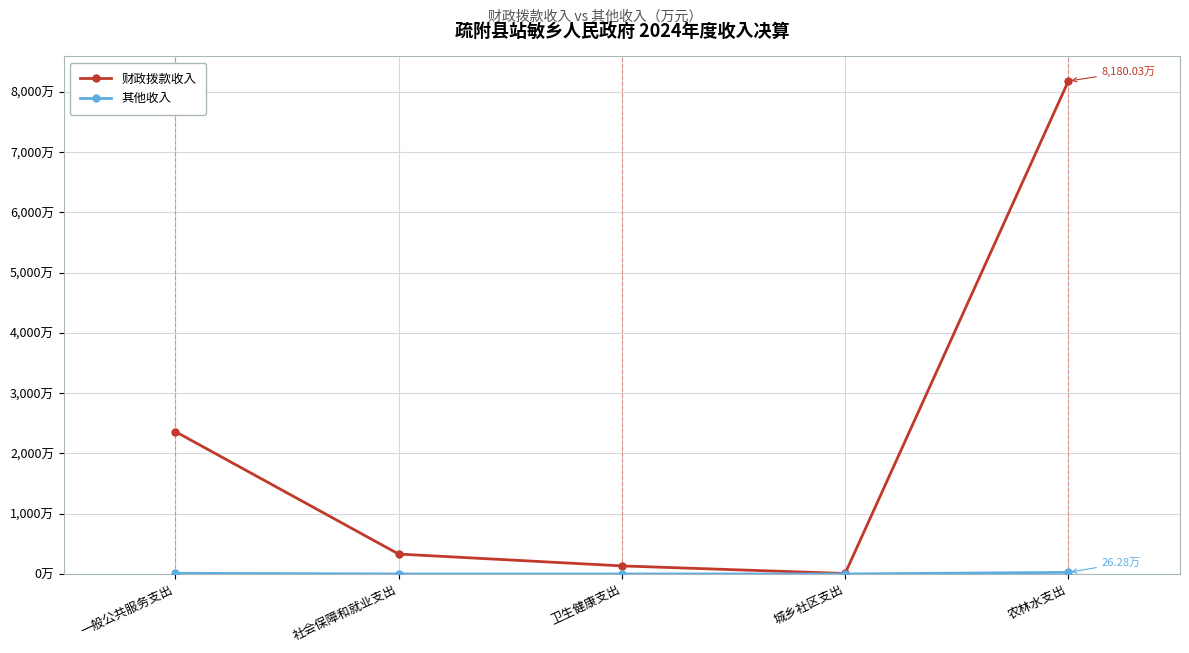

What is the label of the 3rd point from the right?

卫生健康支出